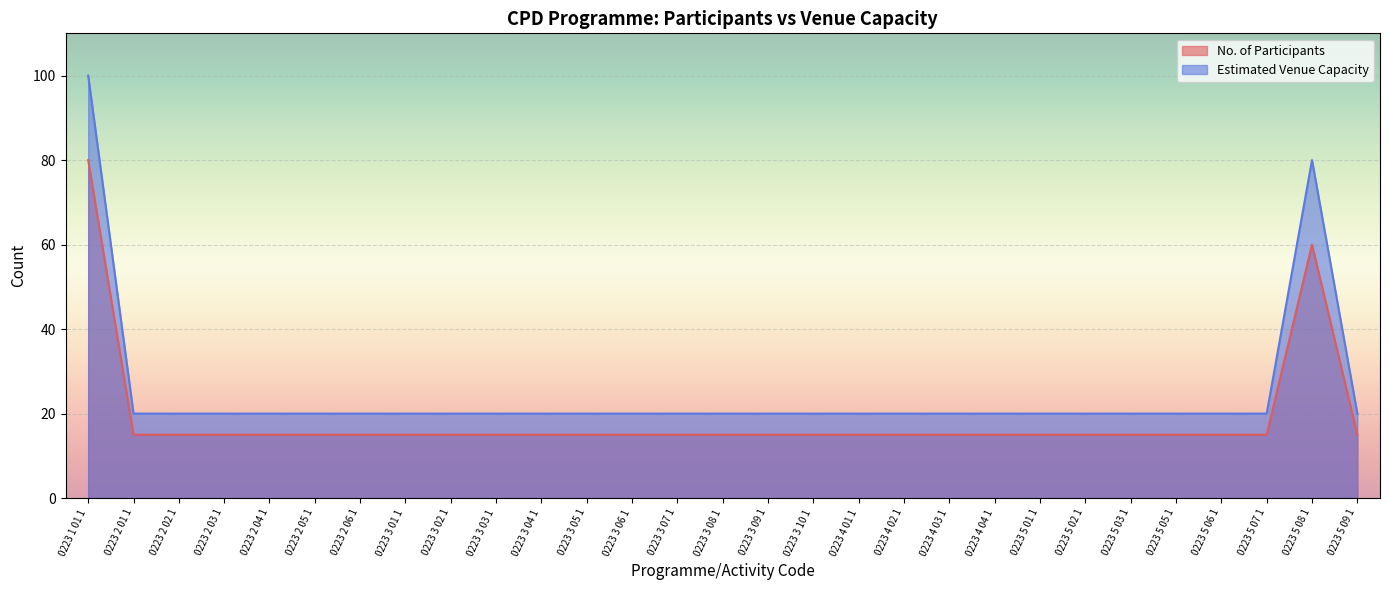

True or false: Estimated Venue Capacity and No. of Participants intersect in this chart.

False